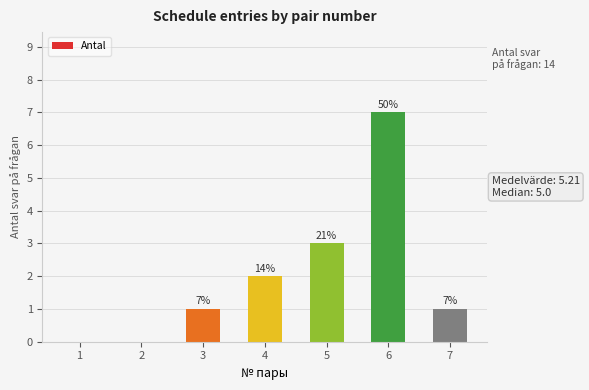

Which label corresponds to the smallest value in the chart?

1